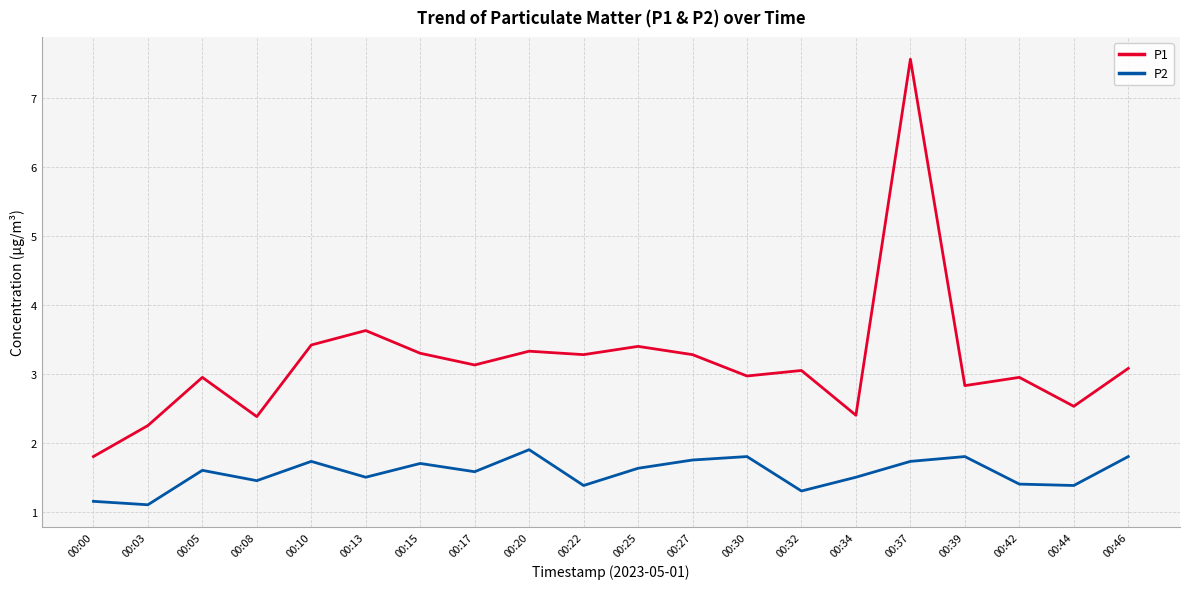

Which series has the widest spread of values?

P1